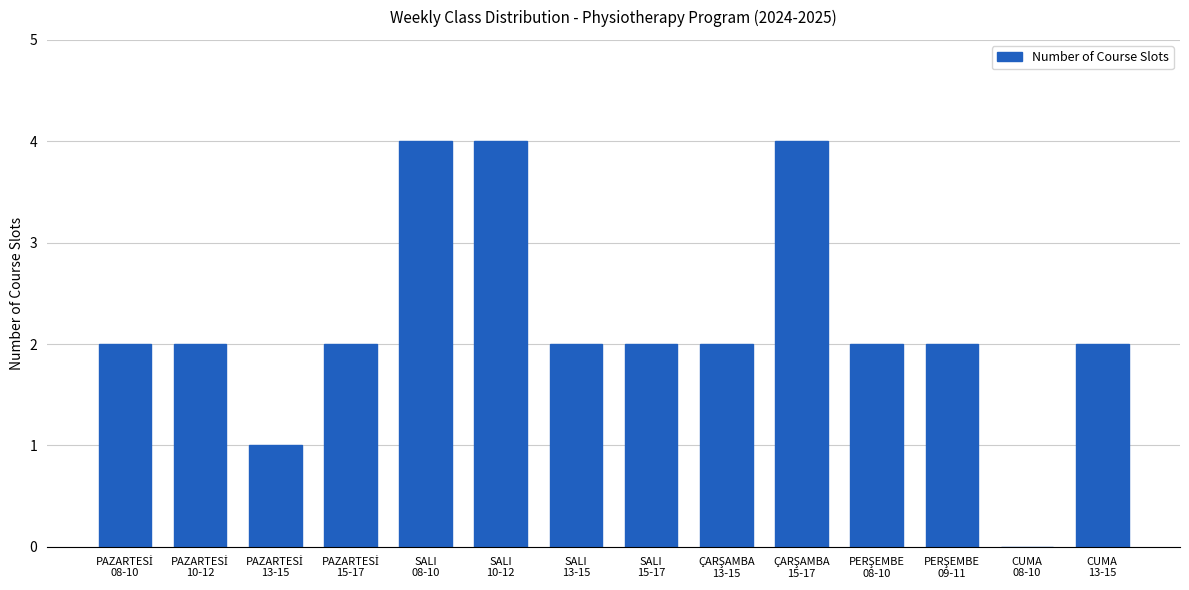

Are the bars horizontal?

No